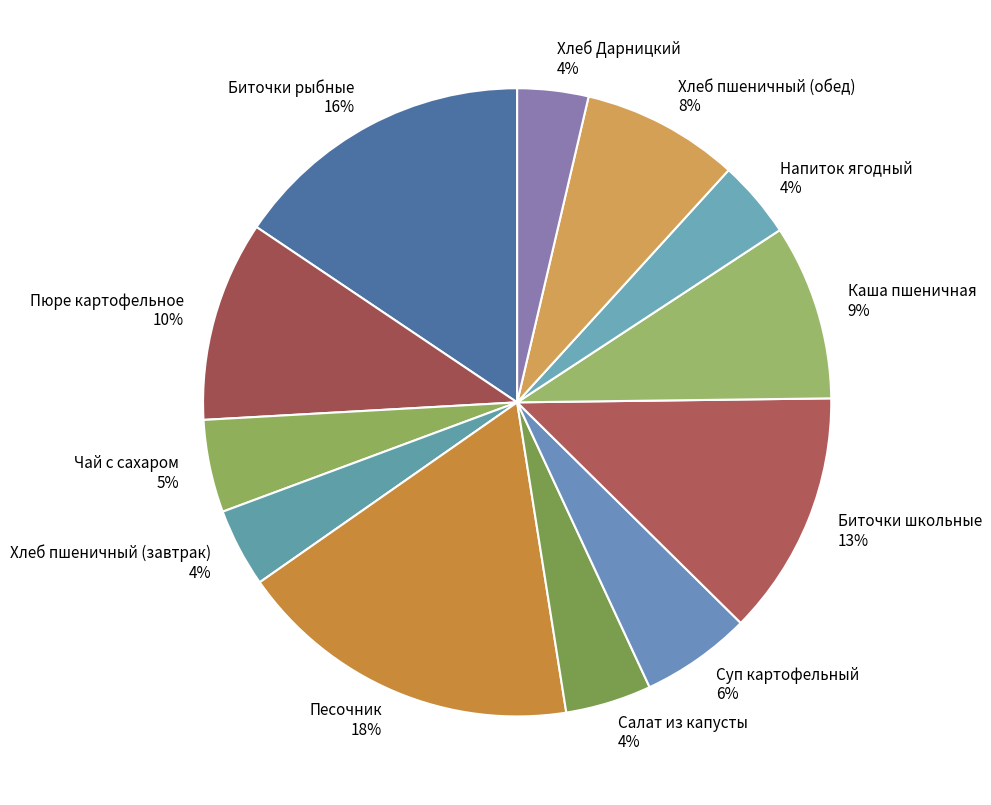

Which slice is the largest?

Песочник